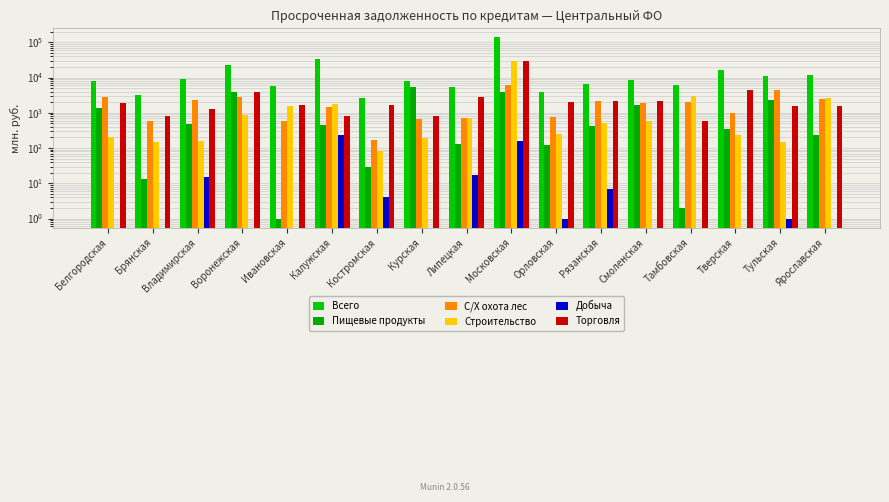

What is the difference between the maximum and minimum values in the Строительство series?

29921